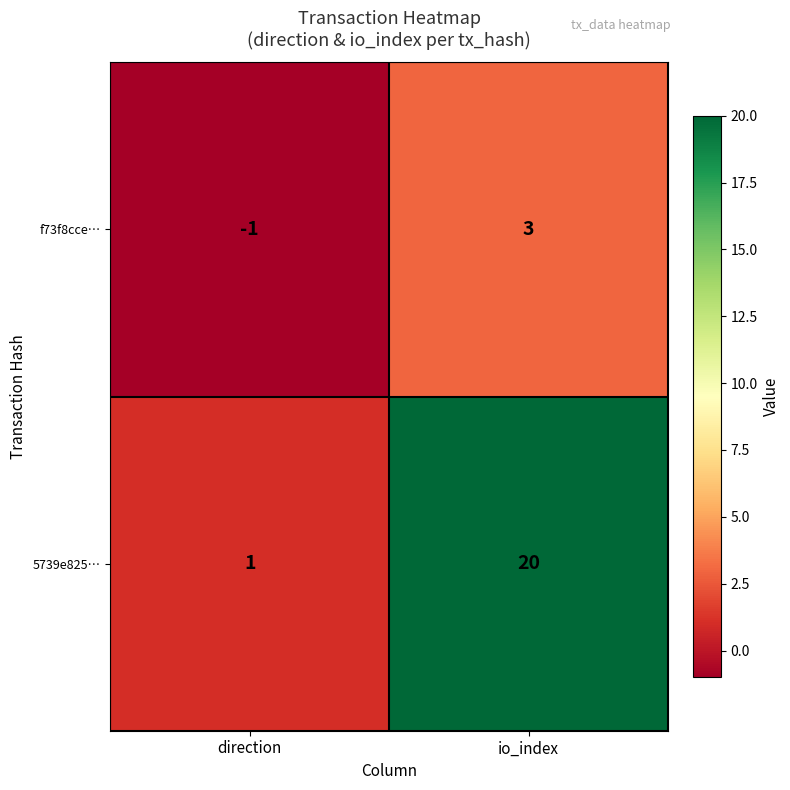

Count the number of categories in the chart.

2